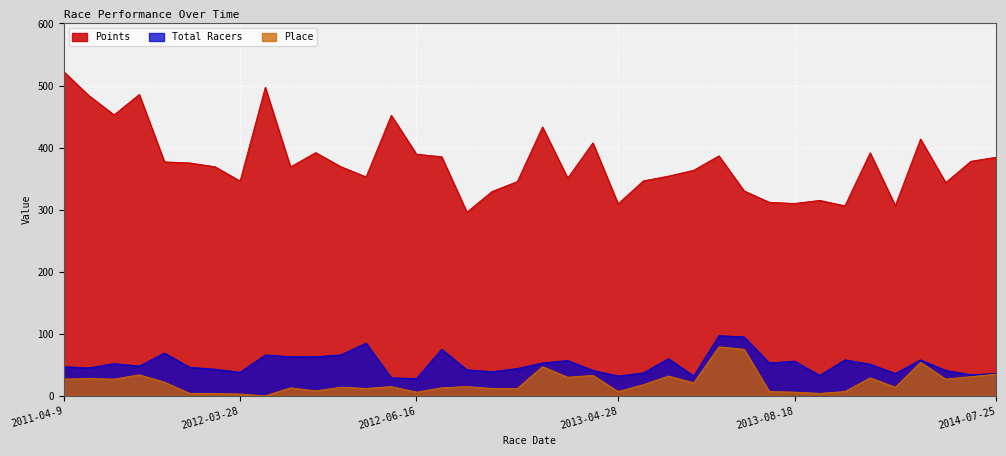

Is the value of Total Racers at 2013-05-11 greater than the value of Place at 2012-06-16?

Yes